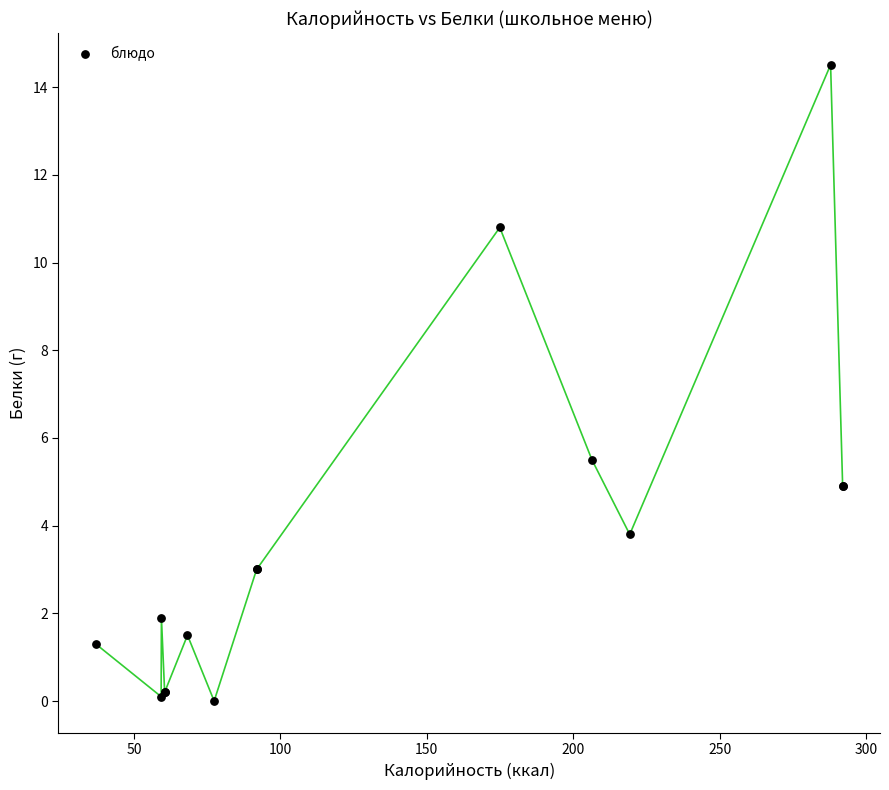

What Y value in the scatter plot is closest to 7?

5.5